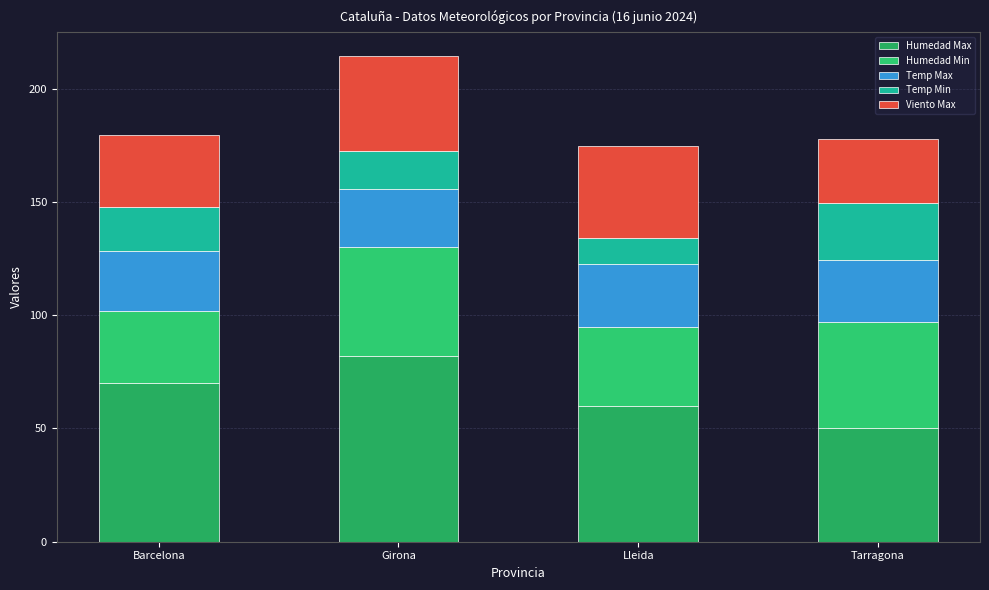

Is it true that Humedad Min equals 43.4 at Barcelona?

False